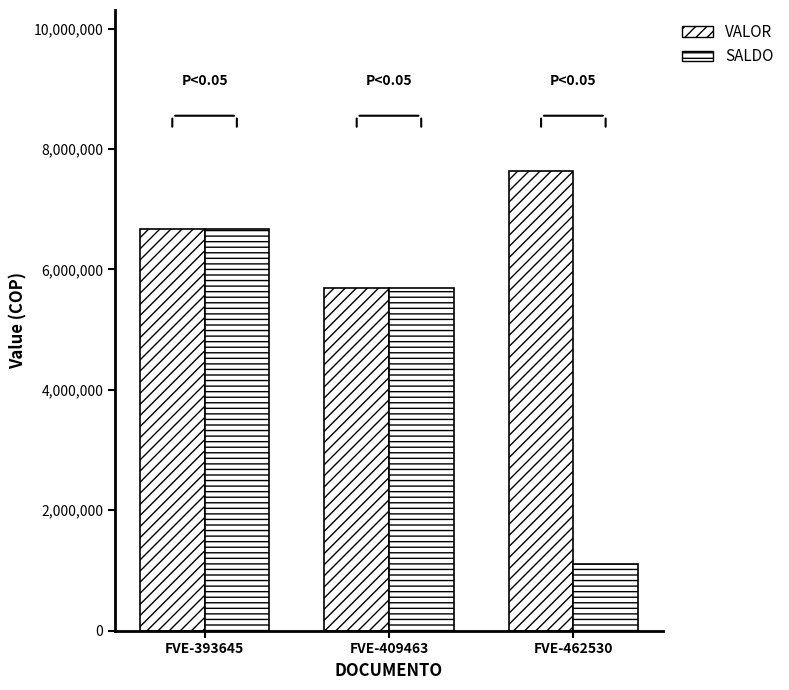

Which label corresponds to the smallest value in the chart?

FVE-462530